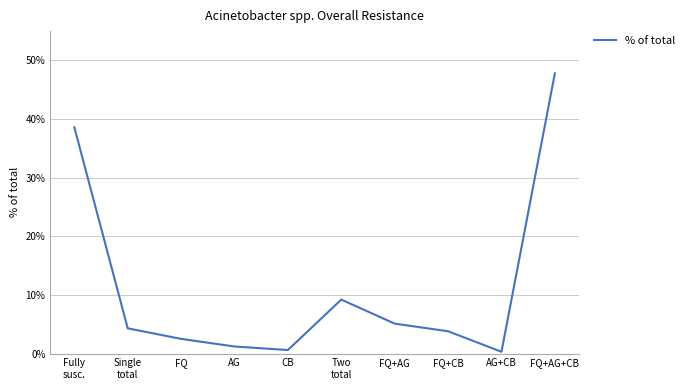

Which label corresponds to the largest value in the chart?

FQ+AG+CB